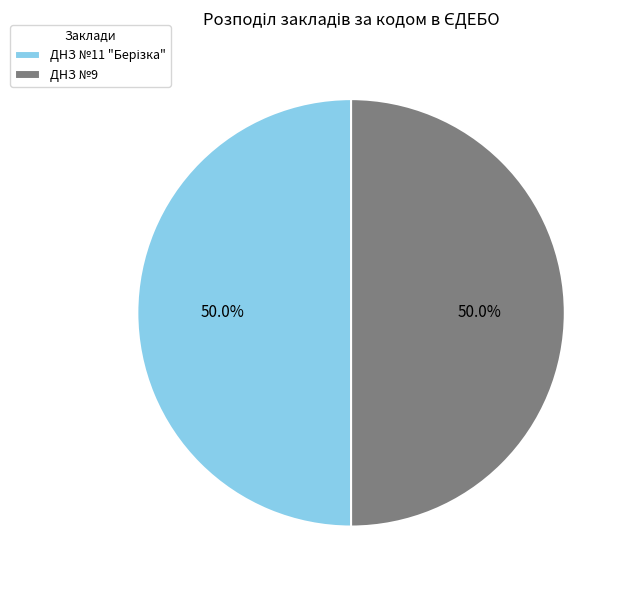

What portion of the pie excludes ДНЗ №9?

50.0%